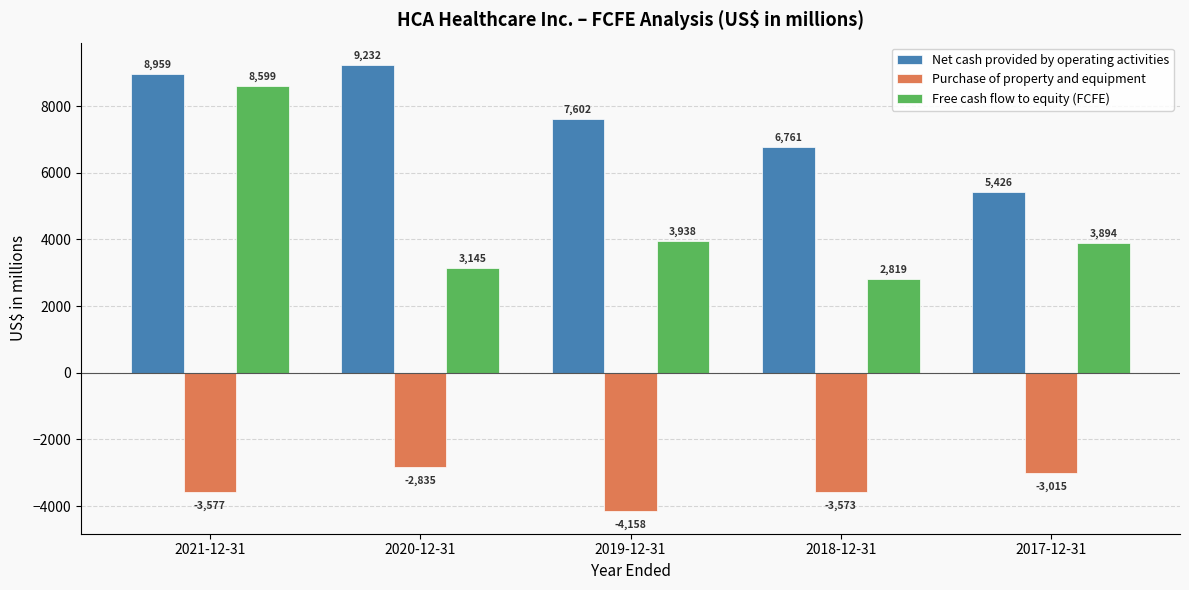

How many bars are there in total?

15